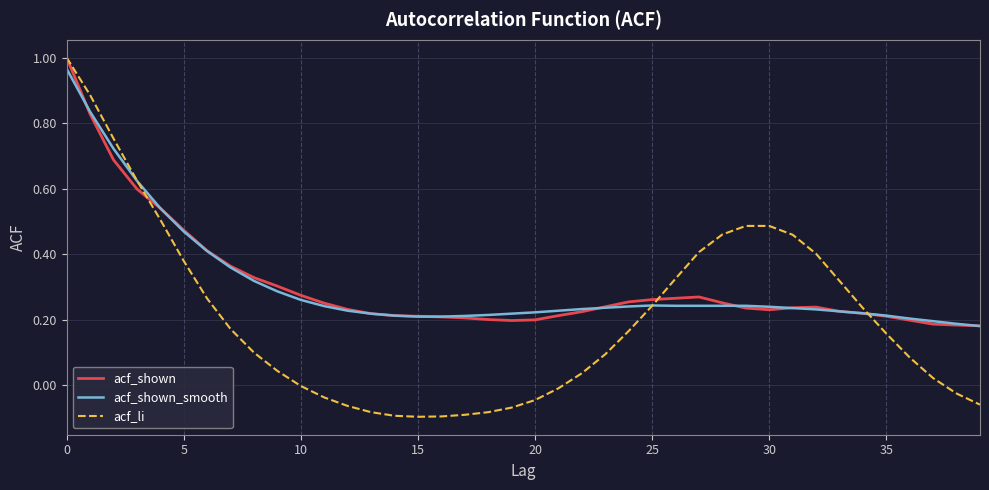

Which series has the widest spread of values?

acf_li